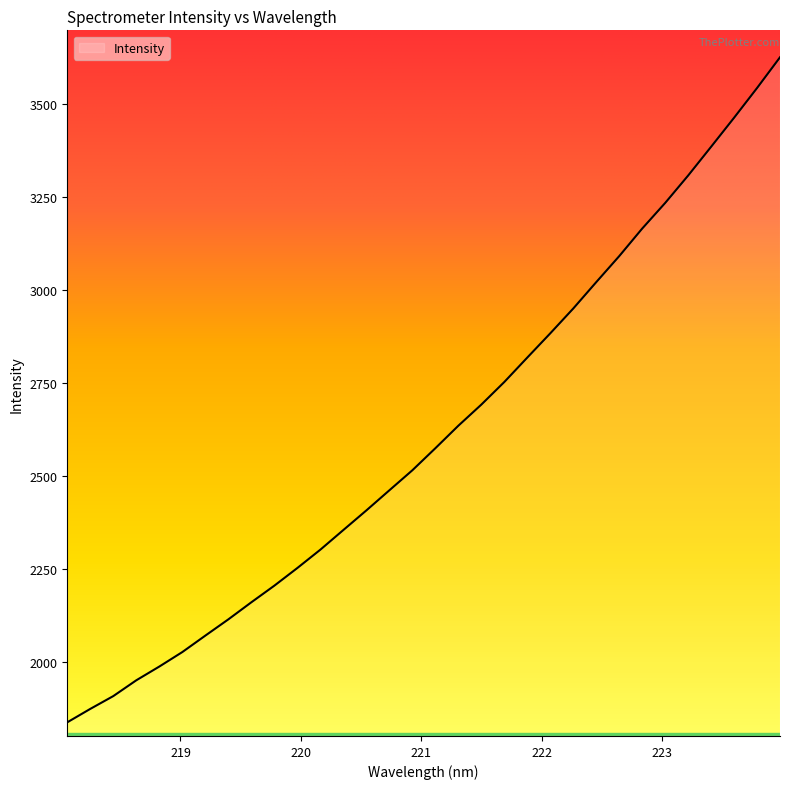

What is the greatest value displayed?

3625.8